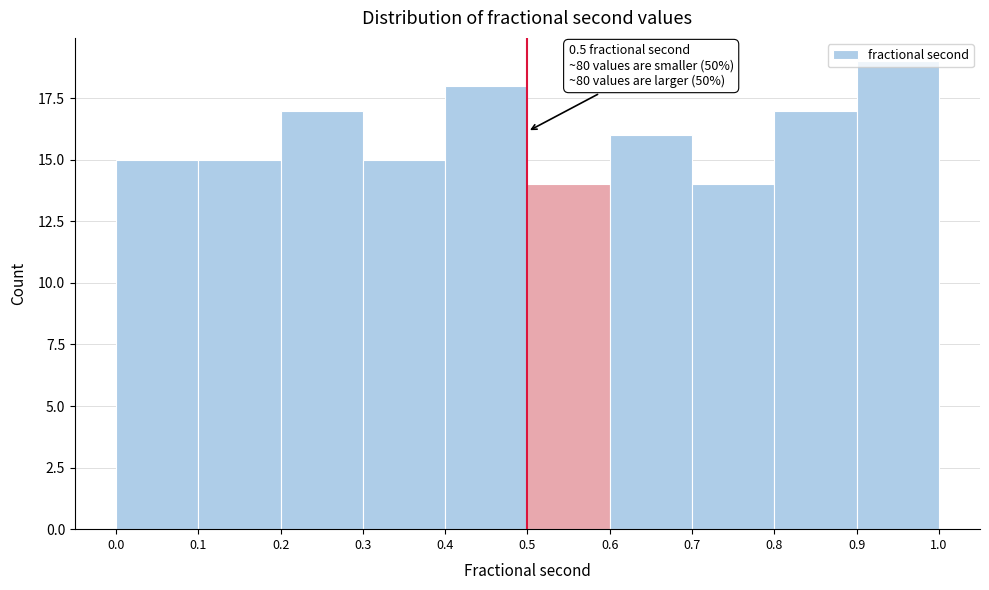

Which range on the x-axis has the tallest bar?

0.9 to 1.0